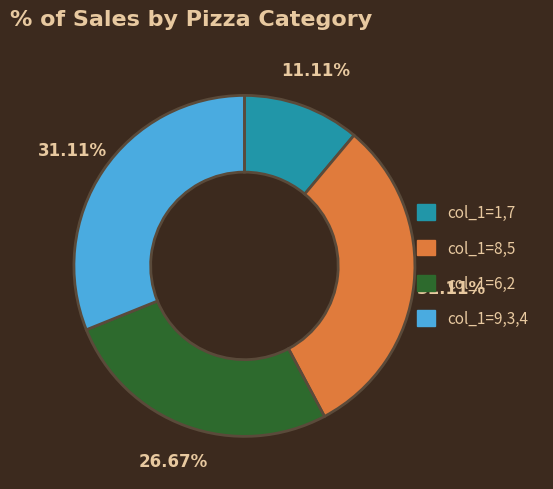

Approximately how many times larger is the value at col_1=8,5 compared to col_1=9,3,4?

1.0